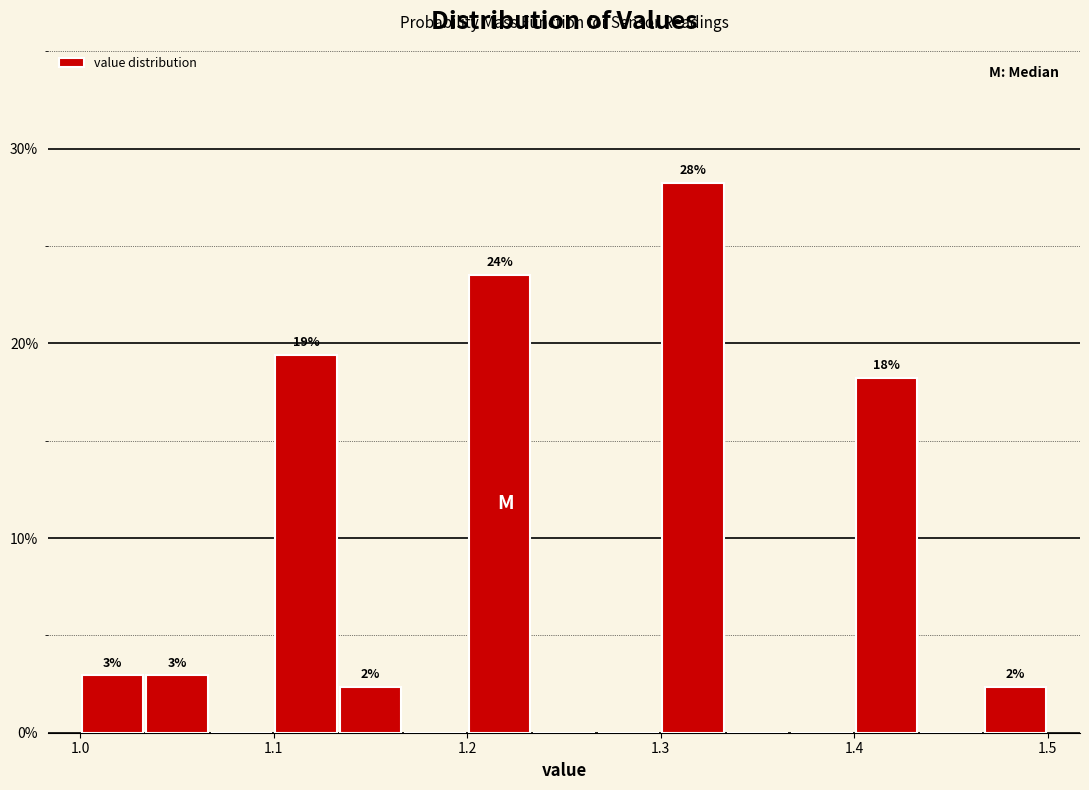

Around what value on the x-axis is the tallest bar? Give the approximate position of its centre, as read against the axis.

1.32